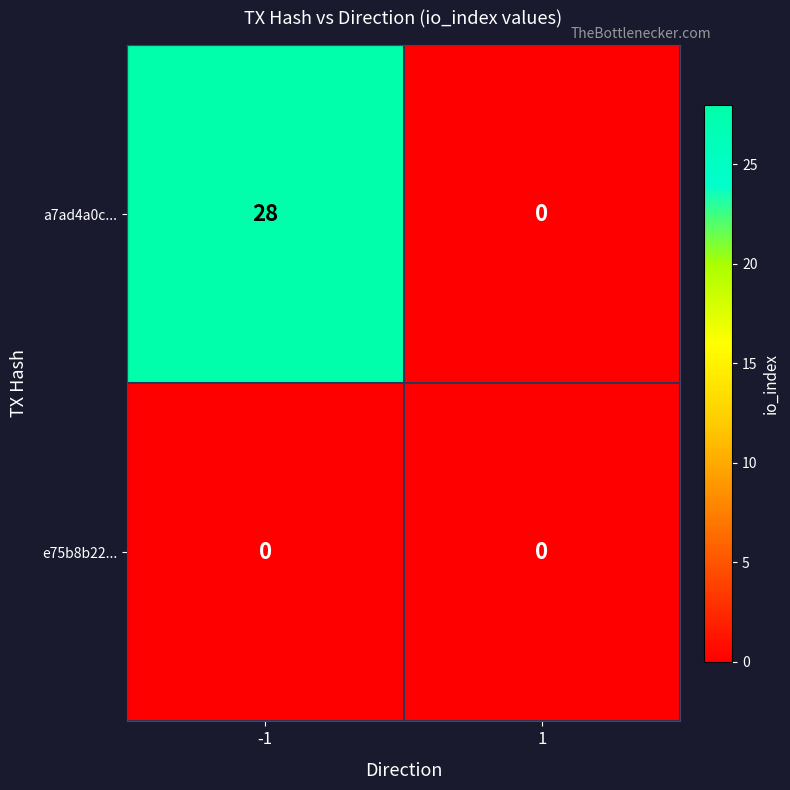

Reading left to right, list all the values displayed in this chart.

a7ad4a0c...: -1=28	1=0
e75b8b22...: -1=0	1=0